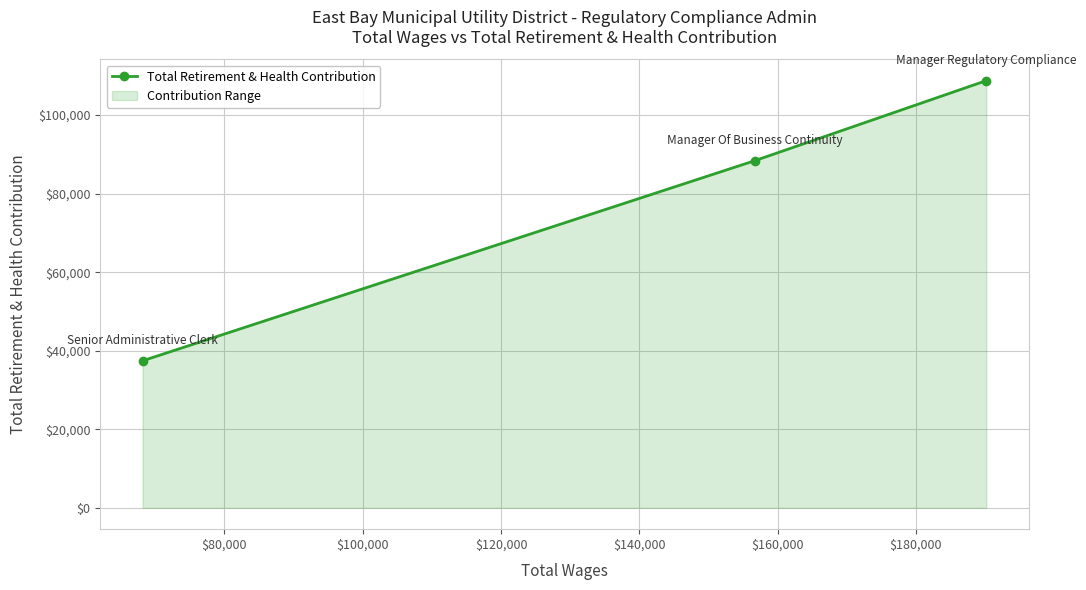

What is the maximum value shown in the chart?

108767